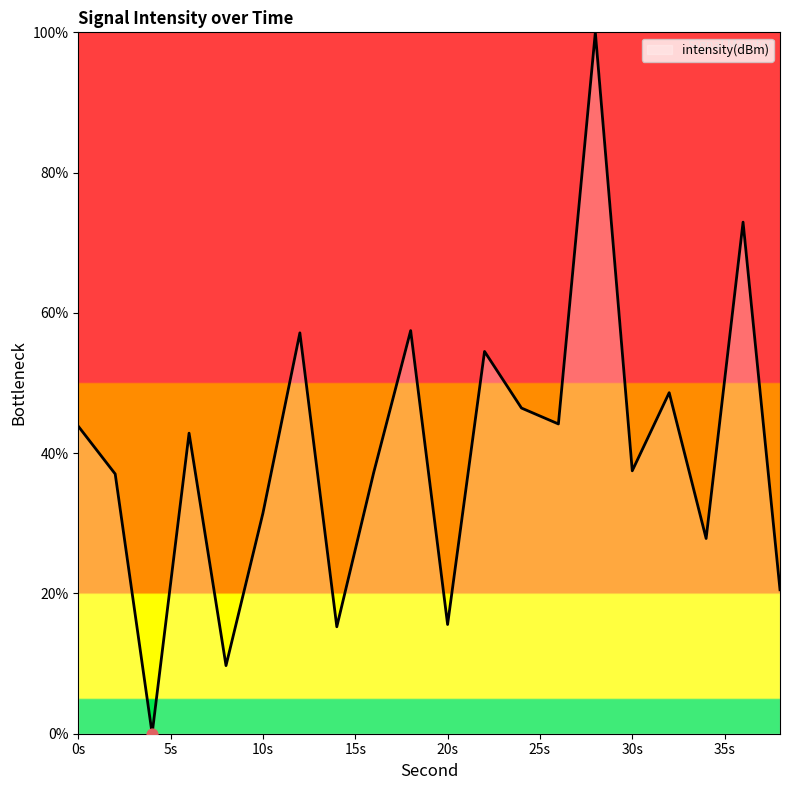

What is the difference between the maximum and minimum values?

100.0